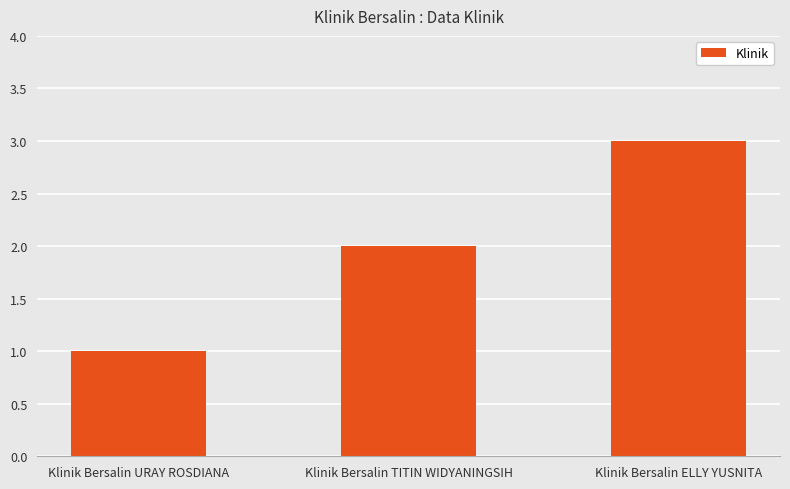

Between Klinik Bersalin TITIN WIDYANINGSIH and Klinik Bersalin ELLY YUSNITA, which is larger?

Klinik Bersalin ELLY YUSNITA